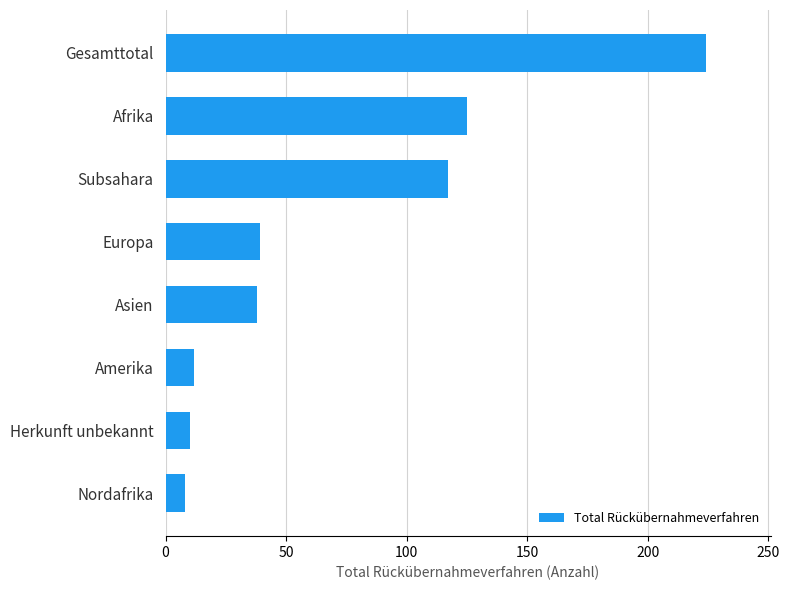

What is the difference between the second highest and second lowest values?

115